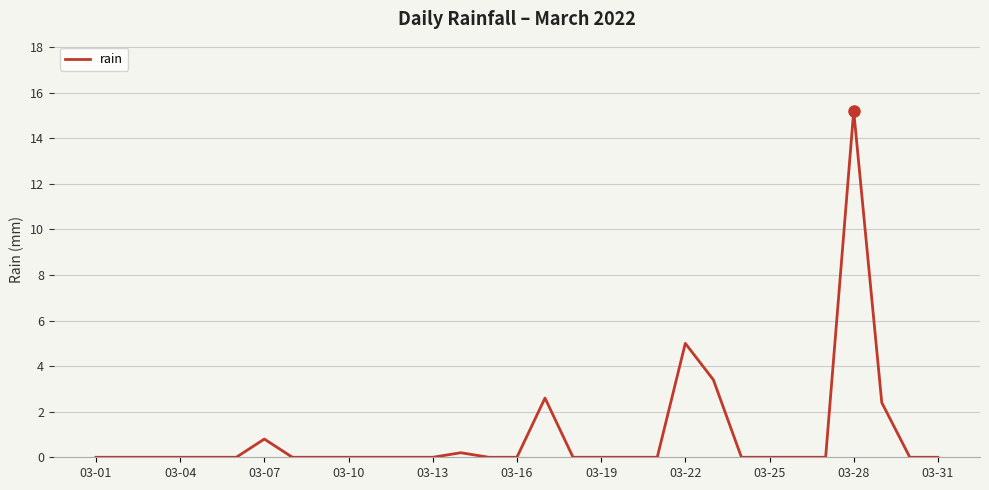

What is the greatest value displayed?

15.2